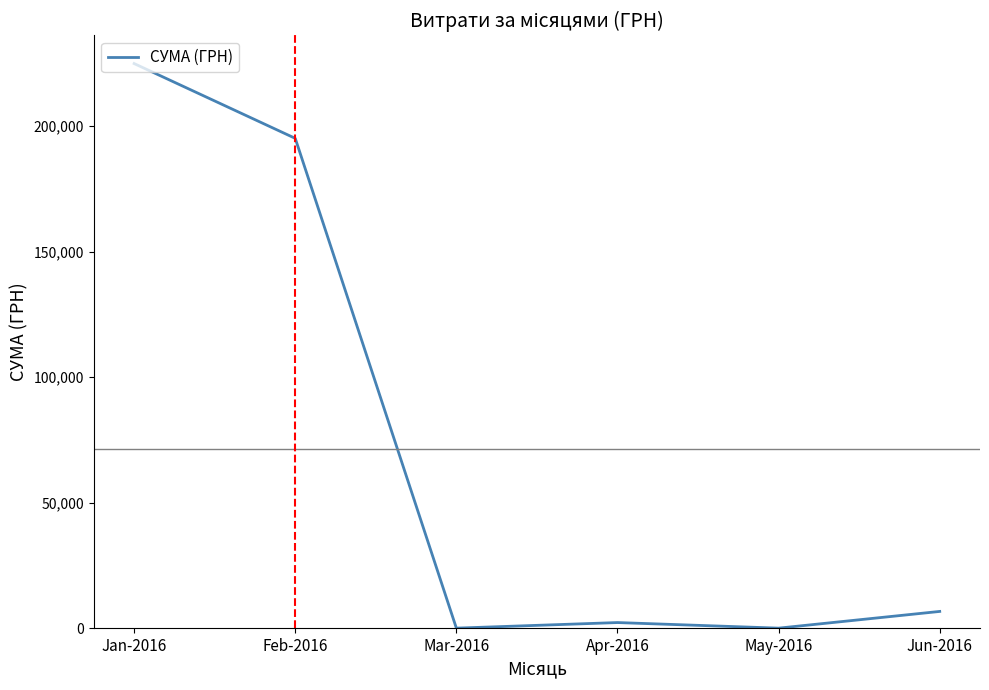

Reading right to left, transcribe all the data shown in this chart.

6658.8	0.0	2225.3	0.0	195108.0	224898.5